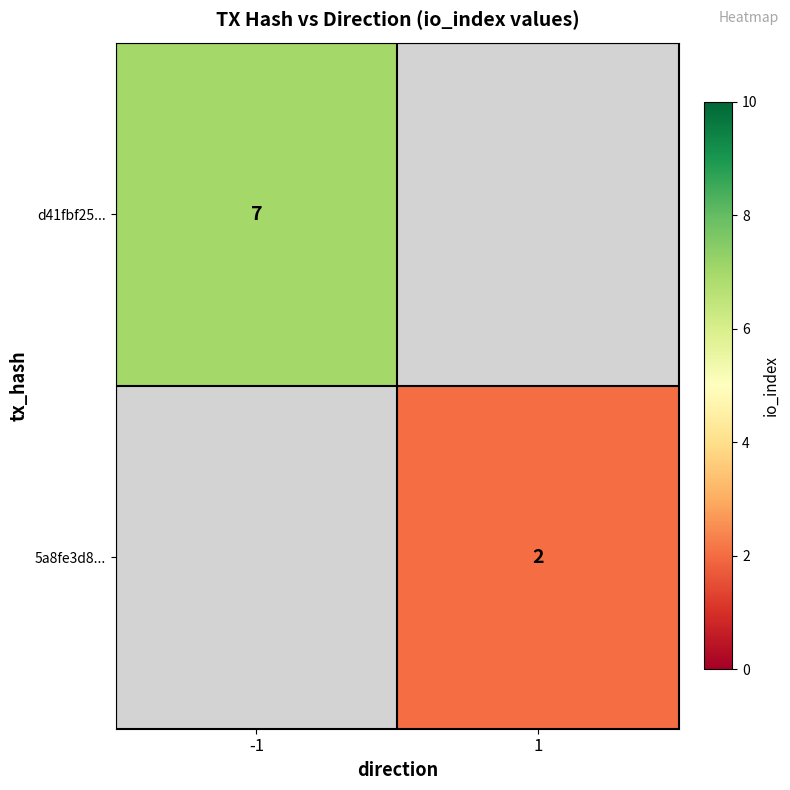

Is it true that 5a8fe3d8... equals 3 at 1?

False